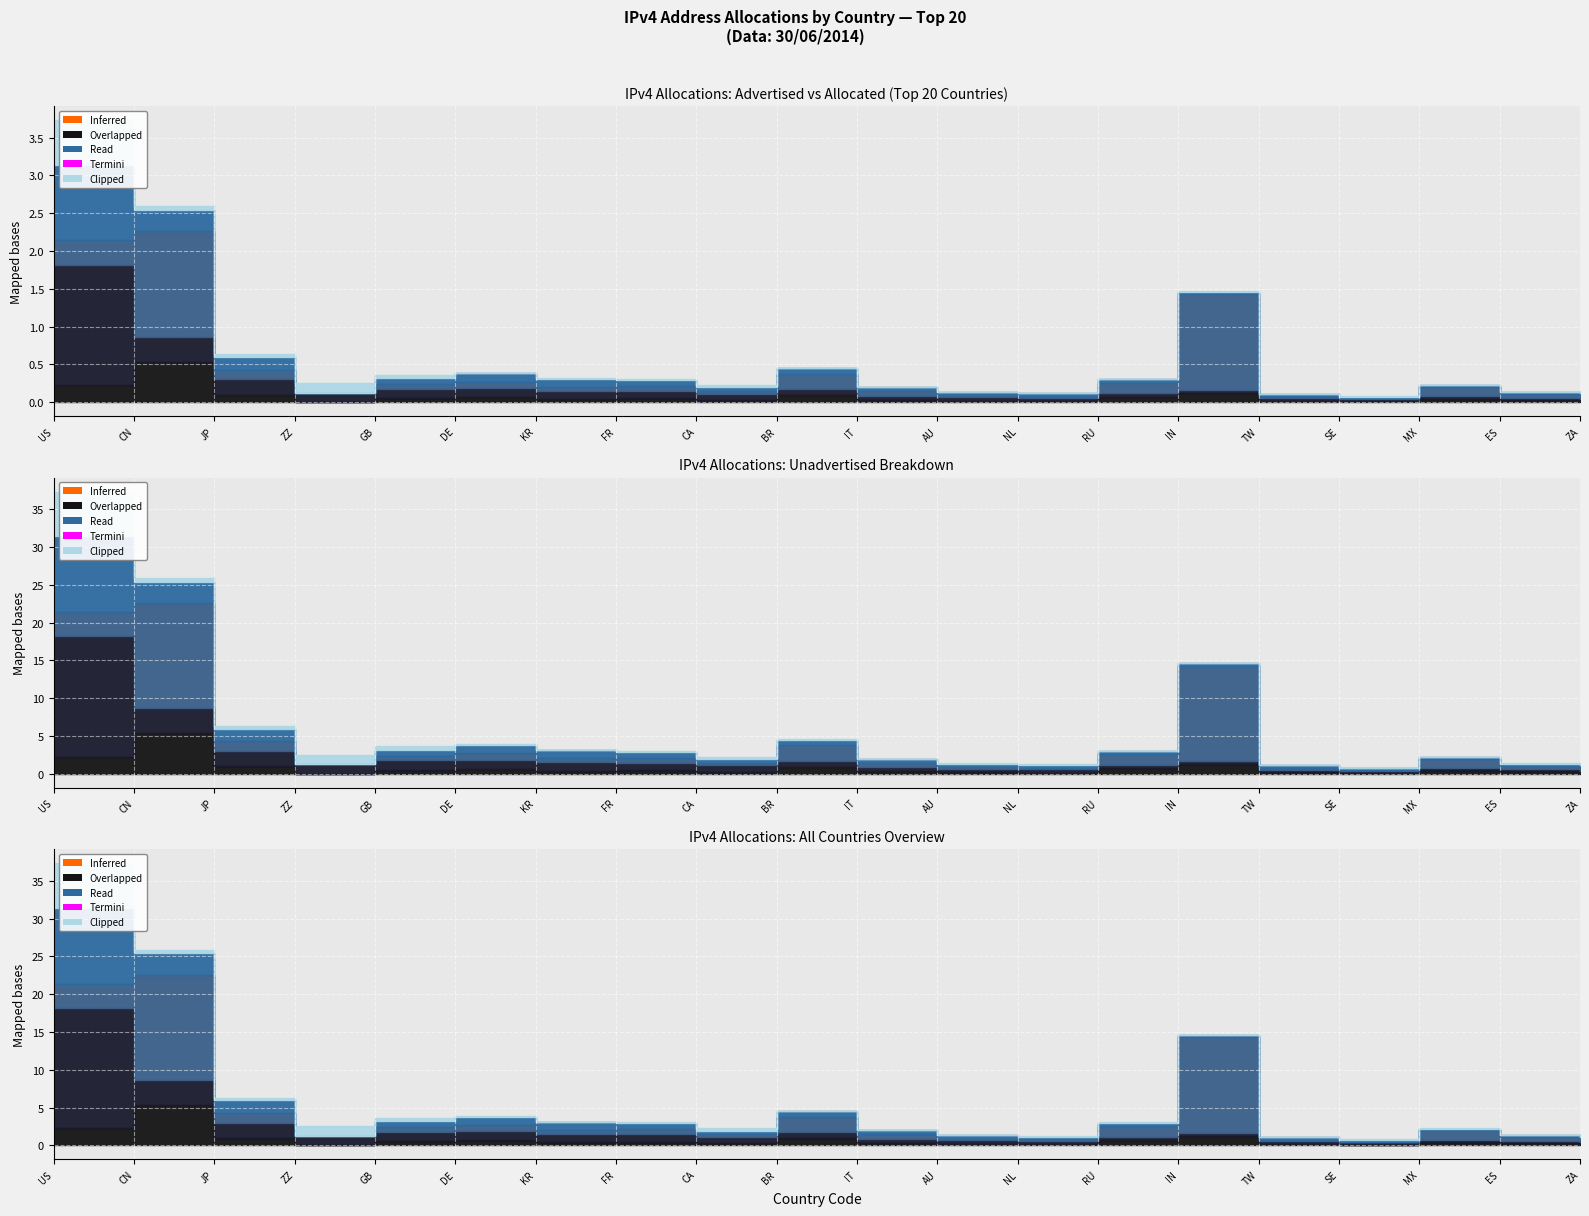

At which category does Overlapped reach its first local valley?

ZZ